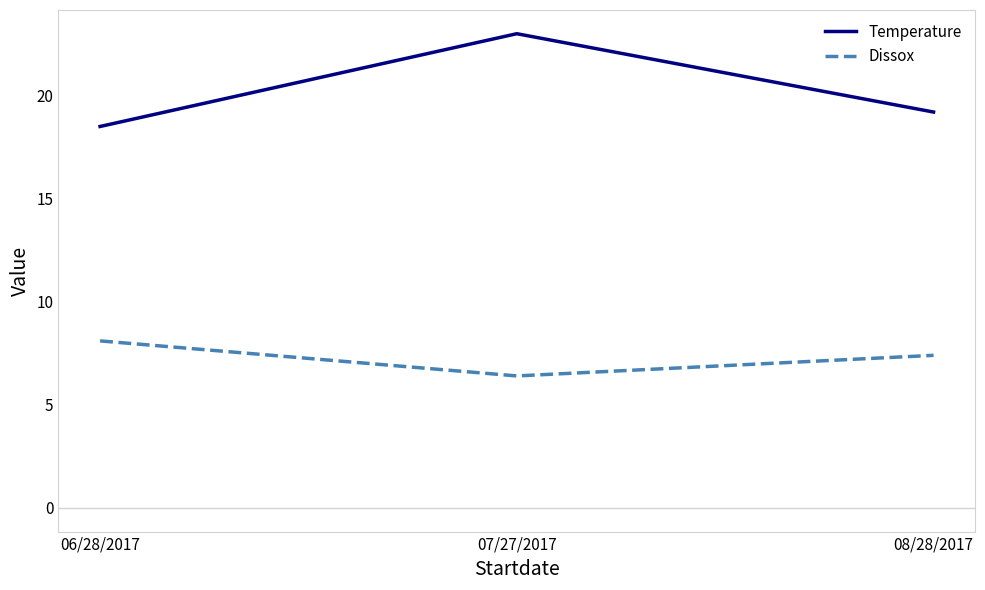

What is the spread (max minus min) of values at 06/28/2017?

10.4